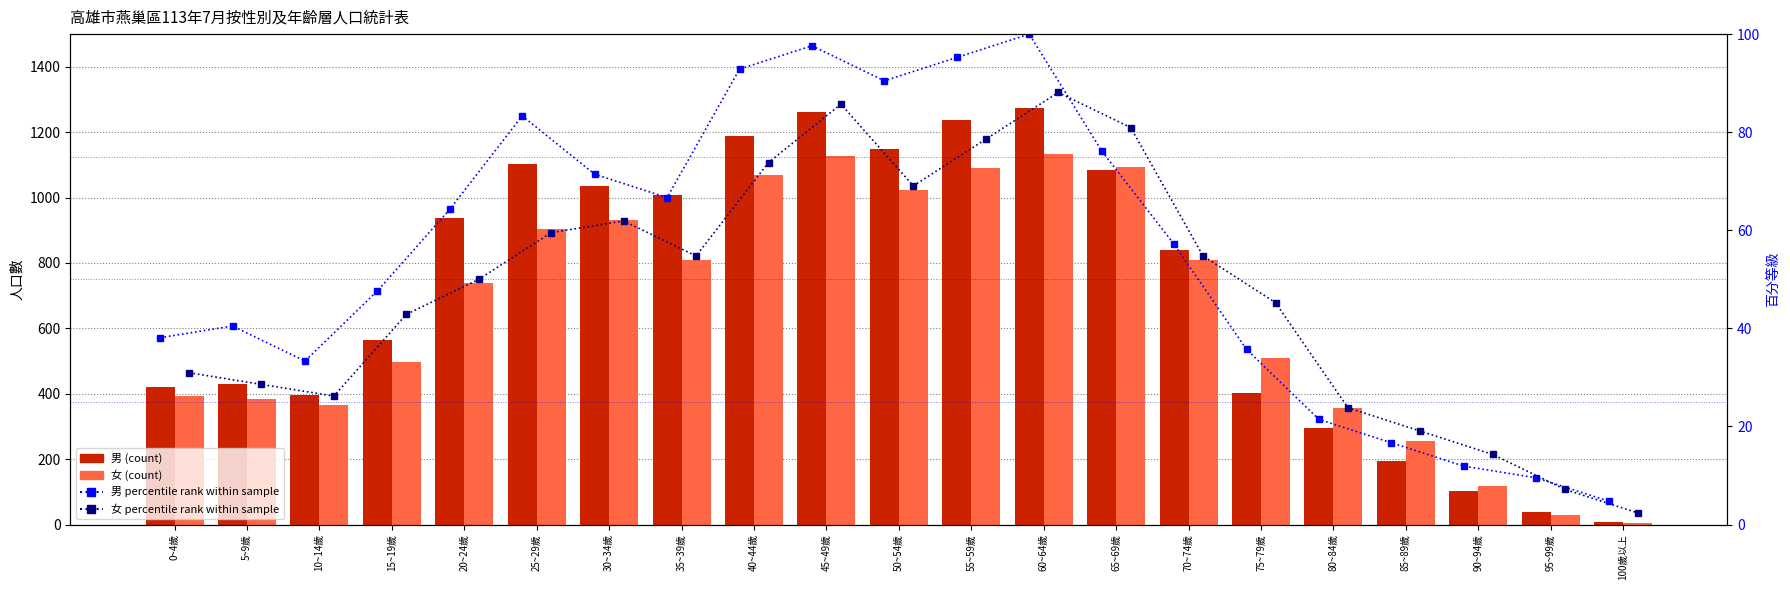

Which label corresponds to the smallest value in the chart?

100歲以上